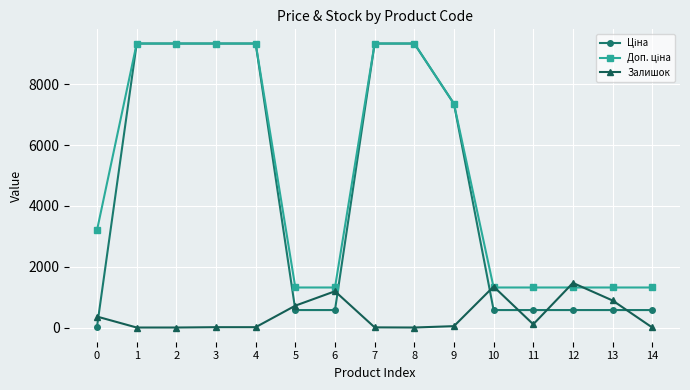

What is the highest value of the Залишок series?

1467.0